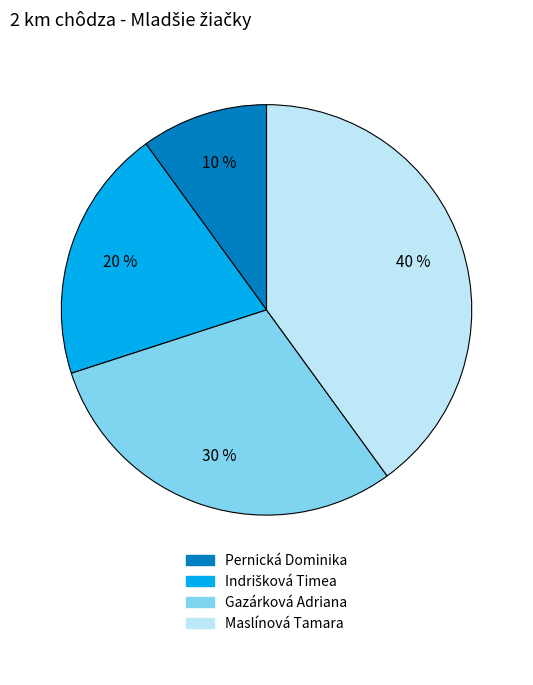

How many slices are in this pie chart?

4